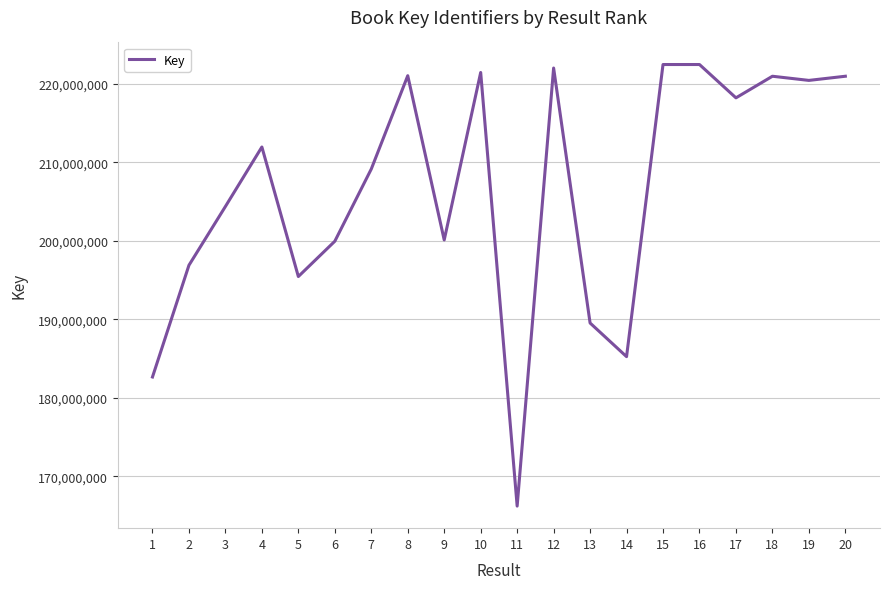

How many interior local peaks (higher than both neighbors) does the data have?

6